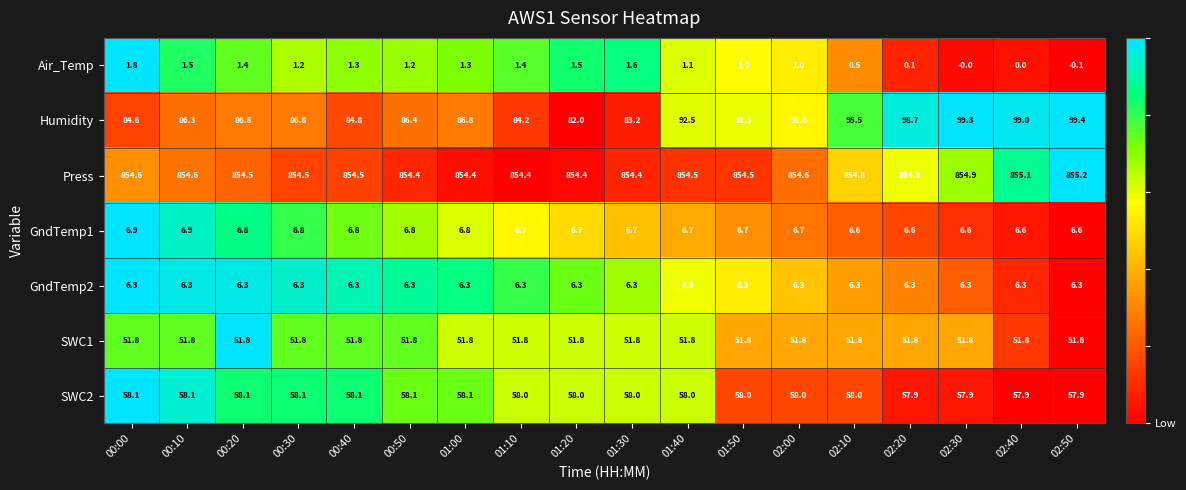

Between 01:10 and 02:00, which series saw the biggest shift?

Humidity